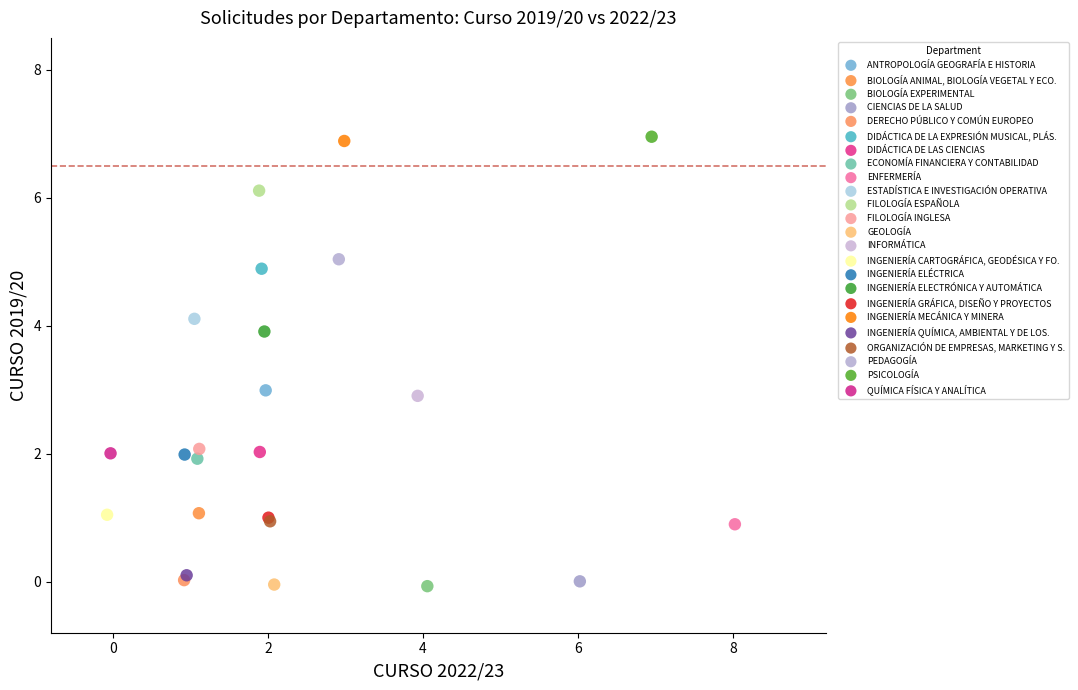

What are all the series names shown in the legend?

ANTROPOLOGÍA GEOGRAFÍA E HISTORIA, BIOLOGÍA ANIMAL, BIOLOGÍA VEGETAL Y ECO., BIOLOGÍA EXPERIMENTAL, CIENCIAS DE LA SALUD, DERECHO PÚBLICO Y COMÚN EUROPEO, DIDÁCTICA DE LA EXPRESIÓN MUSICAL, PLÁS., DIDÁCTICA DE LAS CIENCIAS, ECONOMÍA FINANCIERA Y CONTABILIDAD, ENFERMERÍA, ESTADÍSTICA E INVESTIGACIÓN OPERATIVA, FILOLOGÍA ESPAÑOLA, FILOLOGÍA INGLESA, GEOLOGÍA, INFORMÁTICA, INGENIERÍA CARTOGRÁFICA, GEODÉSICA Y FO., INGENIERÍA ELÉCTRICA, INGENIERÍA ELECTRÓNICA Y AUTOMÁTICA, INGENIERÍA GRÁFICA, DISEÑO Y PROYECTOS, INGENIERÍA MECÁNICA Y MINERA, INGENIERÍA QUÍMICA, AMBIENTAL Y DE LOS., ORGANIZACIÓN DE EMPRESAS, MARKETING Y S., PEDAGOGÍA, PSICOLOGÍA, QUÍMICA FÍSICA Y ANALÍTICA